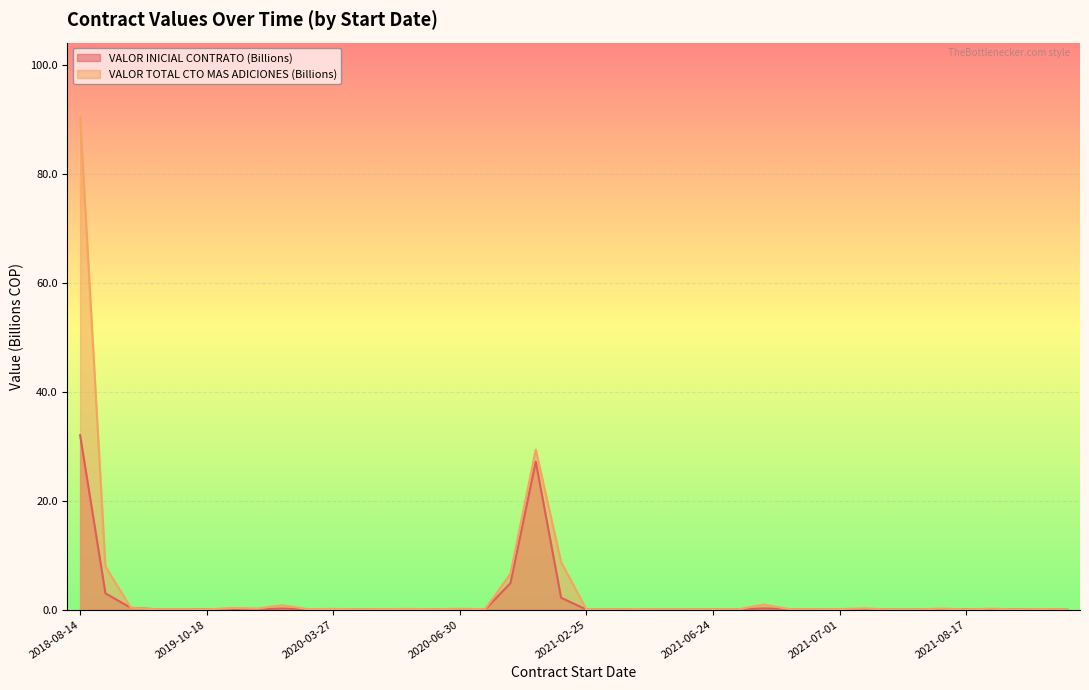

Which category has the lowest value across all series?

2021-07-07